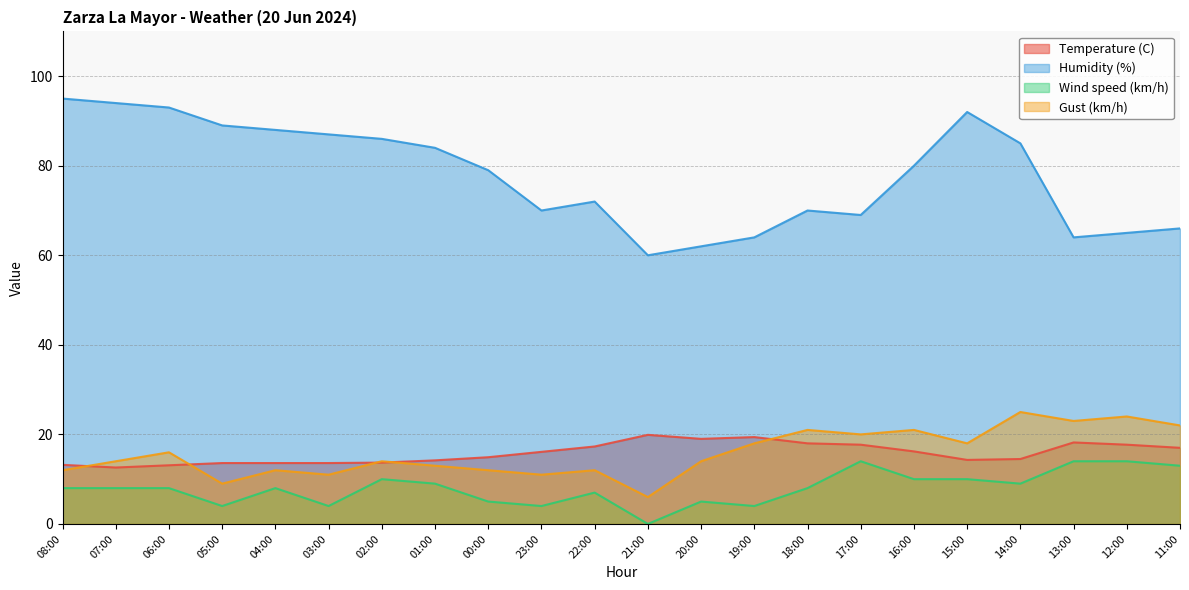

What are all the series names shown in the legend?

Temperature (C), Humidity (%), Wind speed (km/h), Gust (km/h)